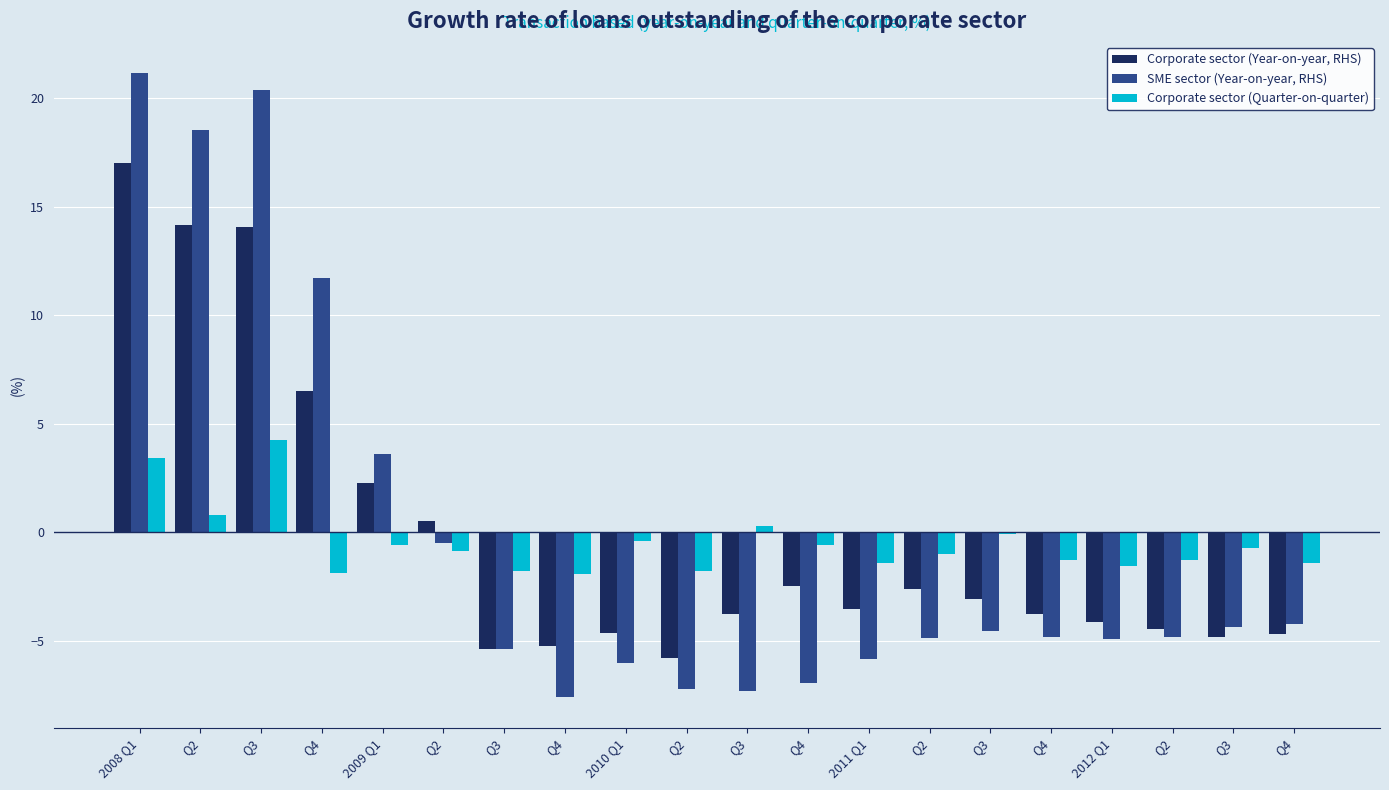

Are the bars grouped side by side (vs. stacked)?

Yes